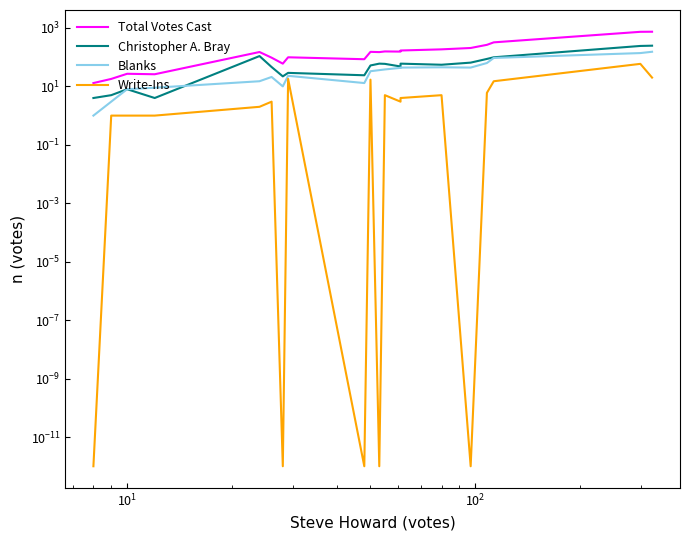

True or false: Total Votes Cast and Blanks cross at least once.

False